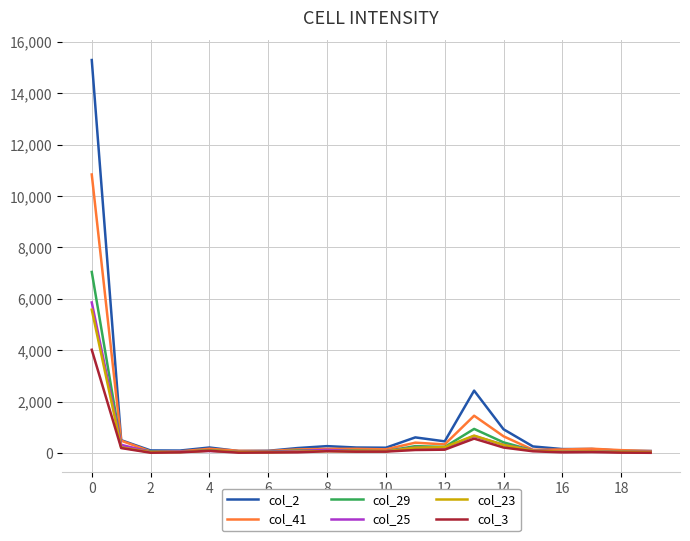

Which series has the widest spread of values?

col_2